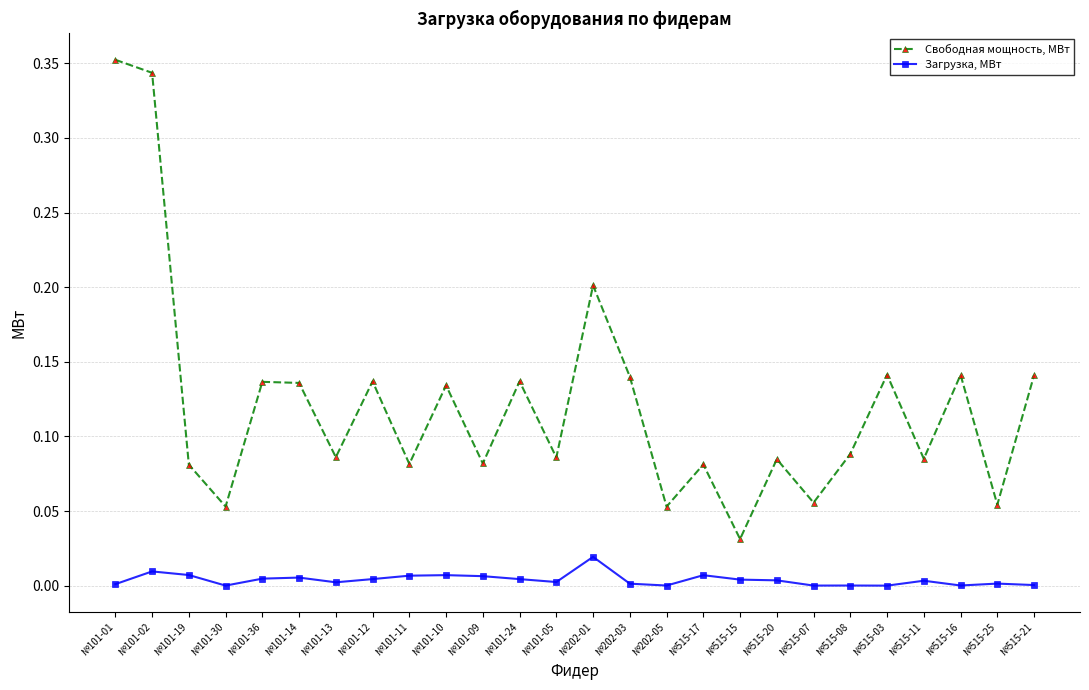

Rank the series by their average value, from highest to lowest.

Свободная мощность, МВт, Загрузка, МВт